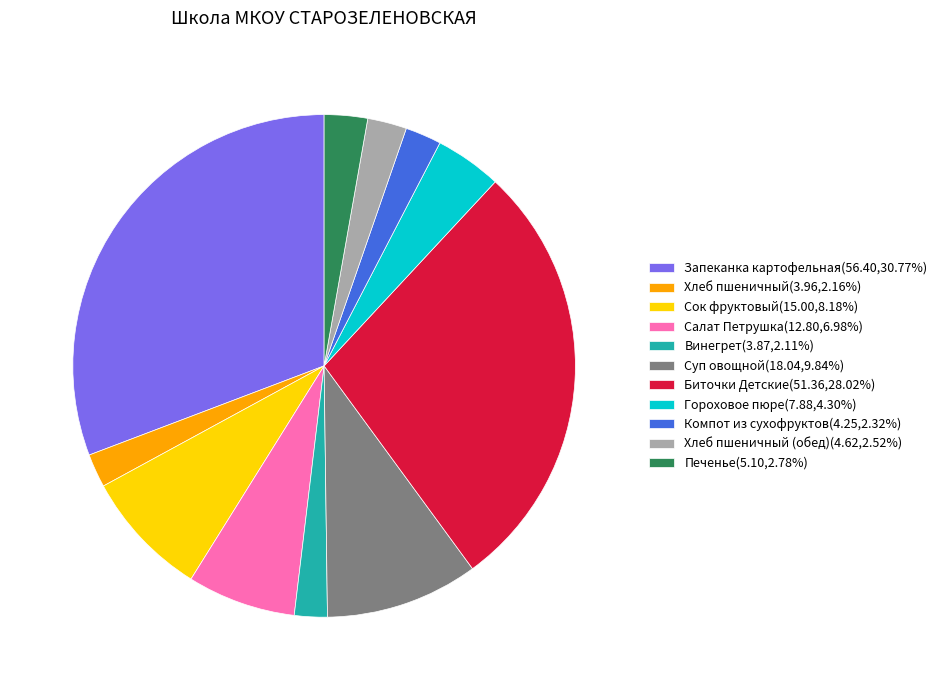

Approximately how many times larger is the value at Хлеб пшеничный (обед)(4.62,2.52%) compared to Салат Петрушка(12.80,6.98%)?

0.4